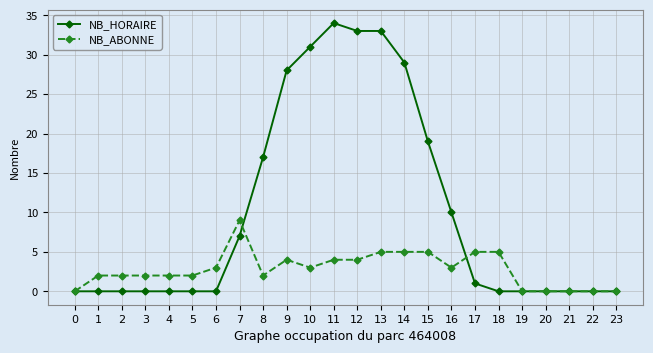

List the series in order of their peak value, highest first.

NB_HORAIRE, NB_ABONNE